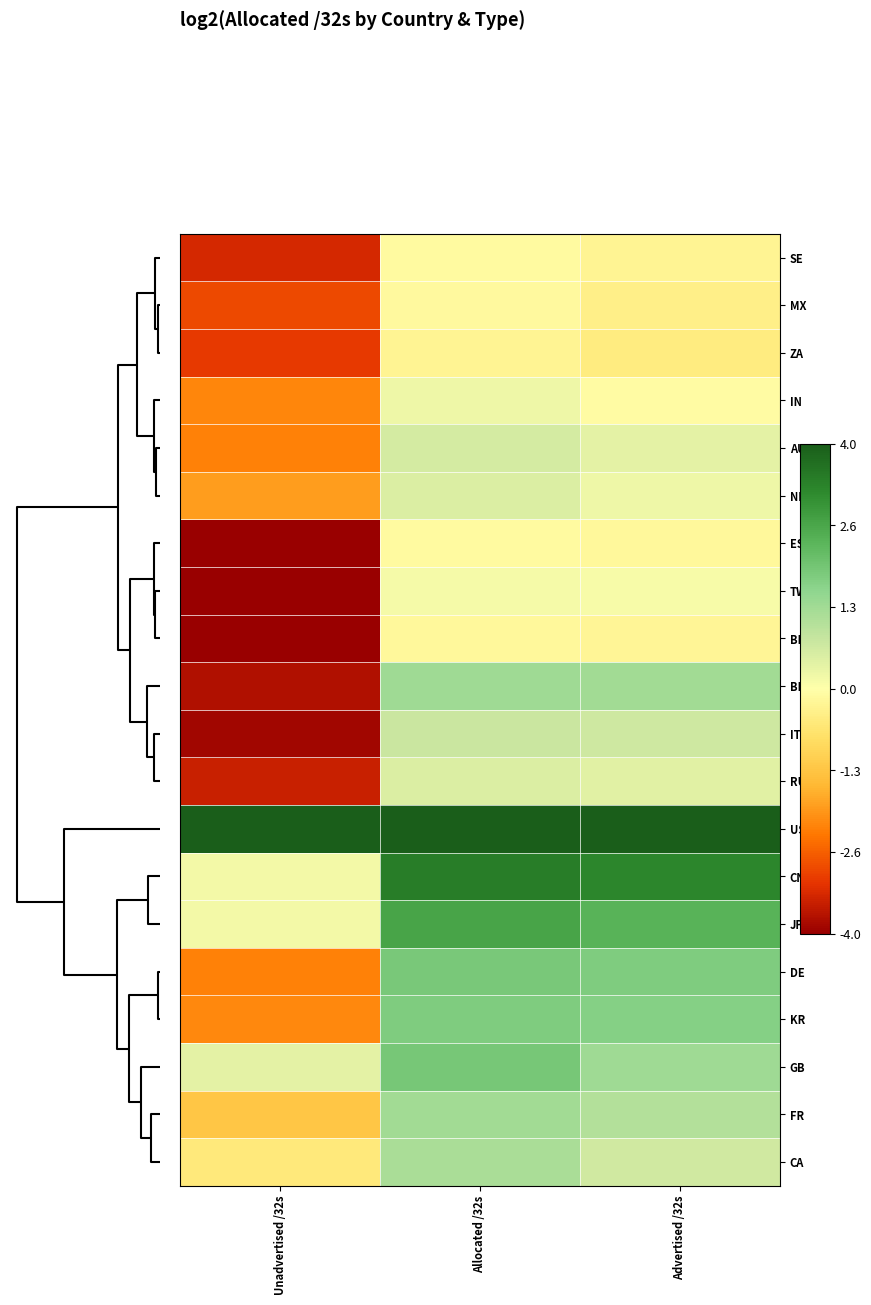

Reading left to right, extract all data points from this chart.

SE: Unadvertised /32s=-3.3	Allocated /32s=-0.1	Advertised /32s=-0.3
MX: Unadvertised /32s=-2.9	Allocated /32s=-0.1	Advertised /32s=-0.4
ZA: Unadvertised /32s=-3.1	Allocated /32s=-0.3	Advertised /32s=-0.5
IN: Unadvertised /32s=-2.2	Allocated /32s=0.2	Advertised /32s=-0.1
AU: Unadvertised /32s=-2.2	Allocated /32s=0.6	Advertised /32s=0.4
NL: Unadvertised /32s=-1.9	Allocated /32s=0.5	Advertised /32s=0.2
ES: Unadvertised /32s=-5.0	Allocated /32s=-0.1	Advertised /32s=-0.2
TW: Unadvertised /32s=-4.6	Allocated /32s=0.2	Advertised /32s=0.1
BE: Unadvertised /32s=-4.5	Allocated /32s=-0.2	Advertised /32s=-0.2
BR: Unadvertised /32s=-3.7	Allocated /32s=1.4	Advertised /32s=1.3
IT: Unadvertised /32s=-3.8	Allocated /32s=0.8	Advertised /32s=0.7
RU: Unadvertised /32s=-3.5	Allocated /32s=0.5	Advertised /32s=0.4
US: Unadvertised /32s=4.1	Allocated /32s=5.7	Advertised /32s=5.1
CN: Unadvertised /32s=0.2	Allocated /32s=3.4	Advertised /32s=3.2
JP: Unadvertised /32s=0.2	Allocated /32s=2.7	Advertised /32s=2.4
DE: Unadvertised /32s=-2.2	Allocated /32s=1.9	Advertised /32s=1.8
KR: Unadvertised /32s=-2.1	Allocated /32s=1.8	Advertised /32s=1.7
GB: Unadvertised /32s=0.4	Allocated /32s=1.9	Advertised /32s=1.3
FR: Unadvertised /32s=-1.3	Allocated /32s=1.3	Advertised /32s=1.1
CA: Unadvertised /32s=-0.5	Allocated /32s=1.2	Advertised /32s=0.7